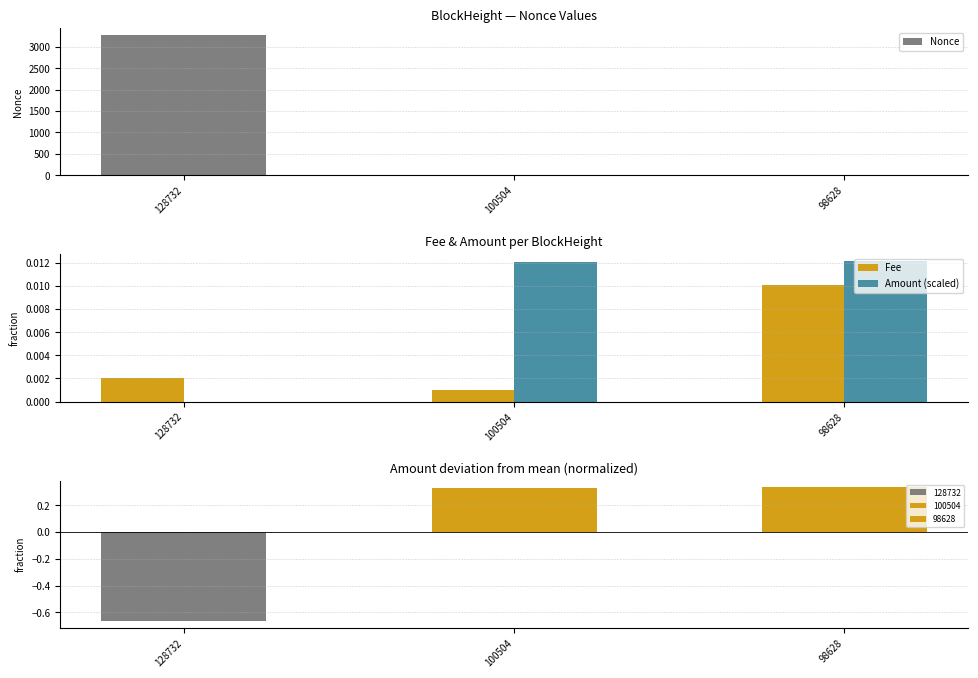

Reading right to left, what are all the values shown in this chart?

Nonce: 98628=2.0	100504=0.0	128732=3282.0
Fee: 98628=0.0	100504=0.0	128732=0.0
Amount (scaled): 98628=0.0	100504=0.0	128732=0.0